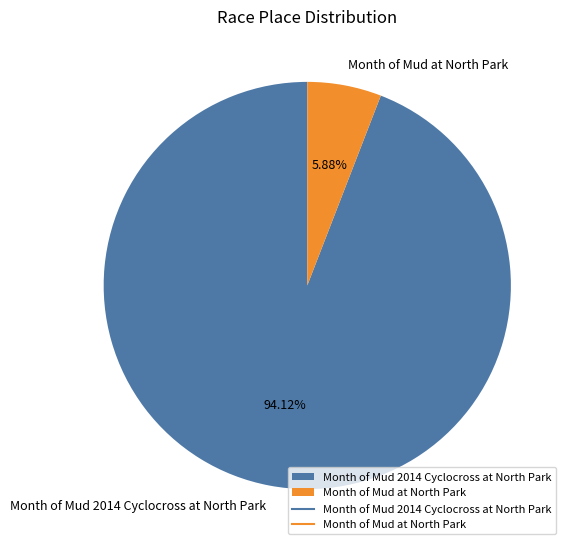

Which has a higher value, Month of Mud 2014 Cyclocross at North Park or Month of Mud at North Park?

Month of Mud 2014 Cyclocross at North Park